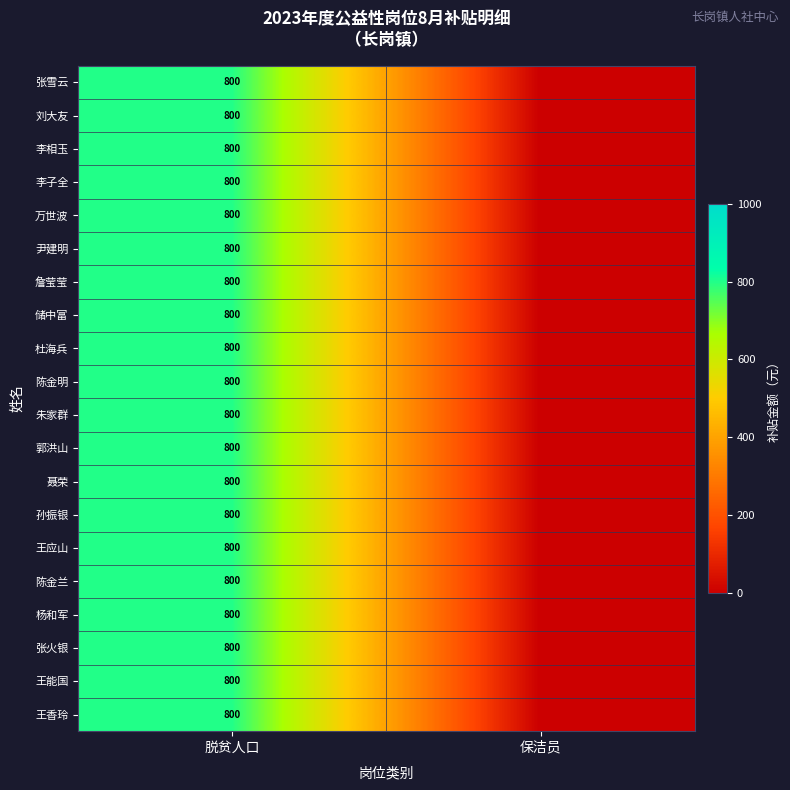

Is it true that 聂荣 equals 1075 at 脱贫人口?

False